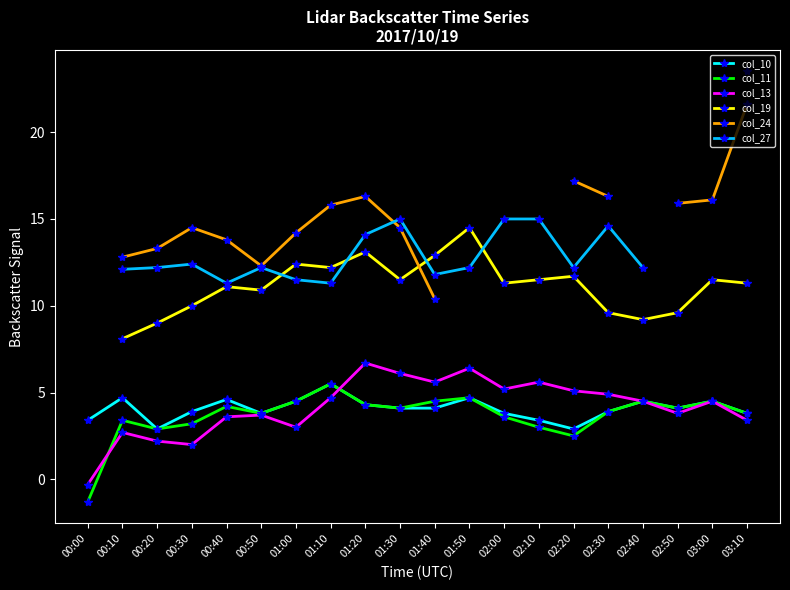

True or false: col_13 and col_24 intersect in this chart.

False